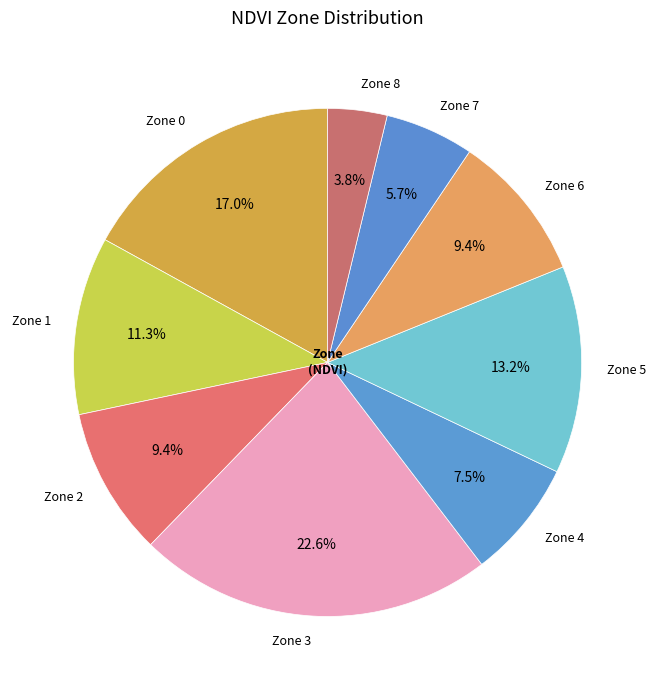

Is Zone 2 the majority of the pie?

No